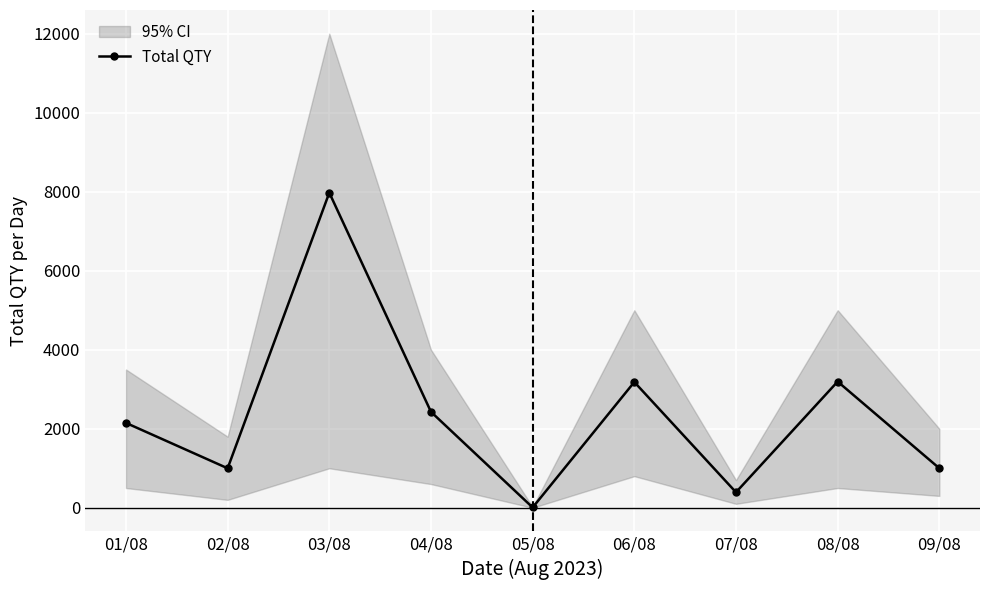

What is the label of the 5th point from the right?

05/08